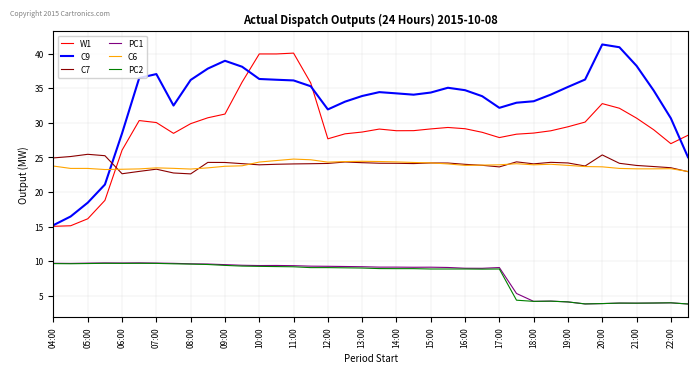

What is the difference between the maximum and minimum values in the C9 series?

26.1